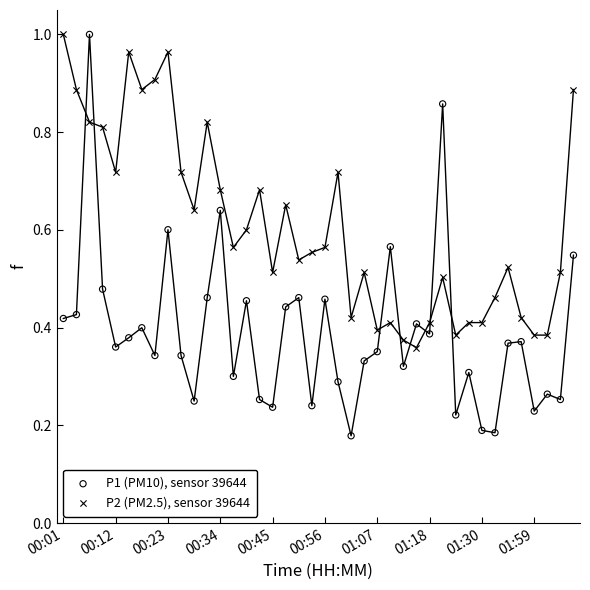

What are all the series names shown in the legend?

P1 (PM10), sensor 39644, P2 (PM2.5), sensor 39644